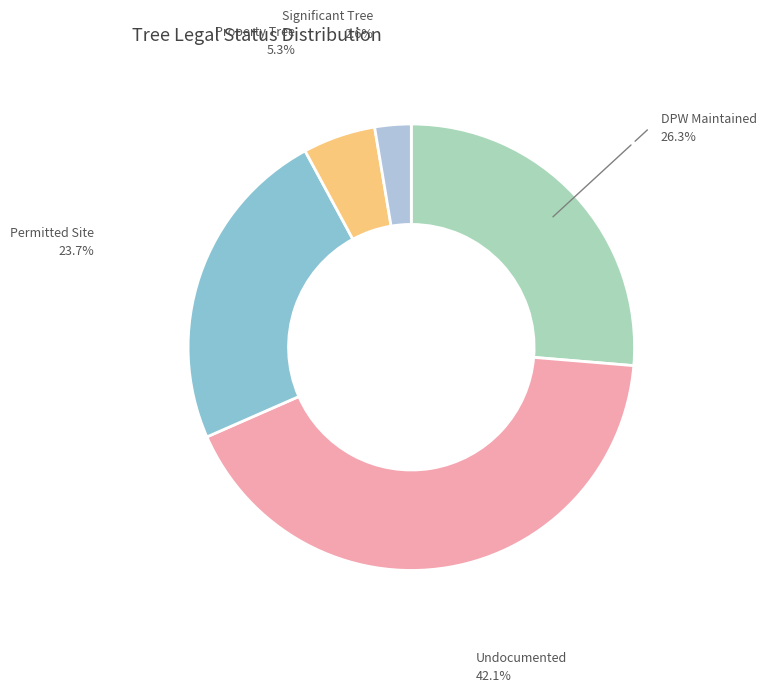

Which slice is the smallest?

Significant Tree